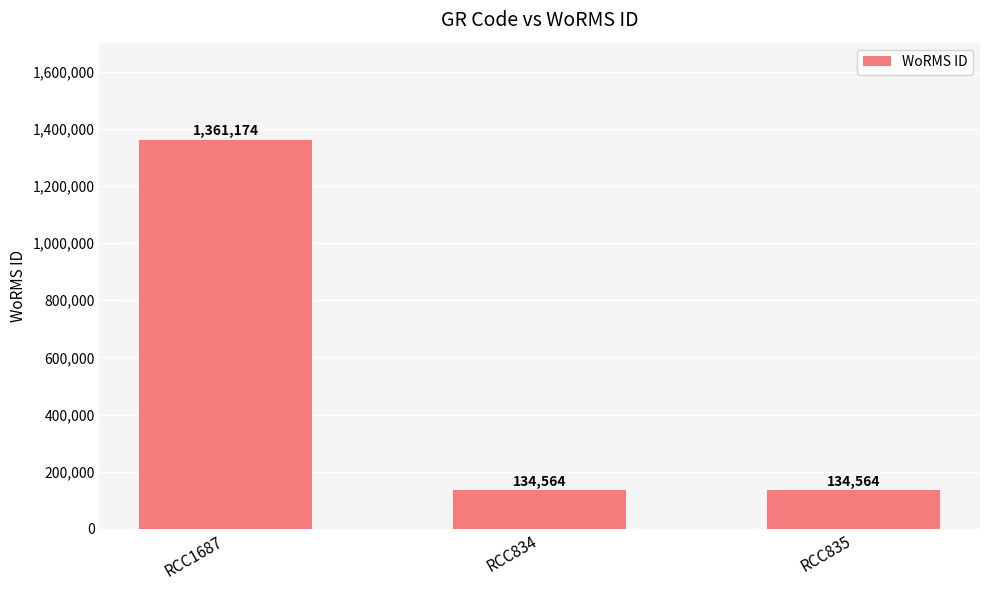

The value at RCC1687 is 429211. True or false?

False